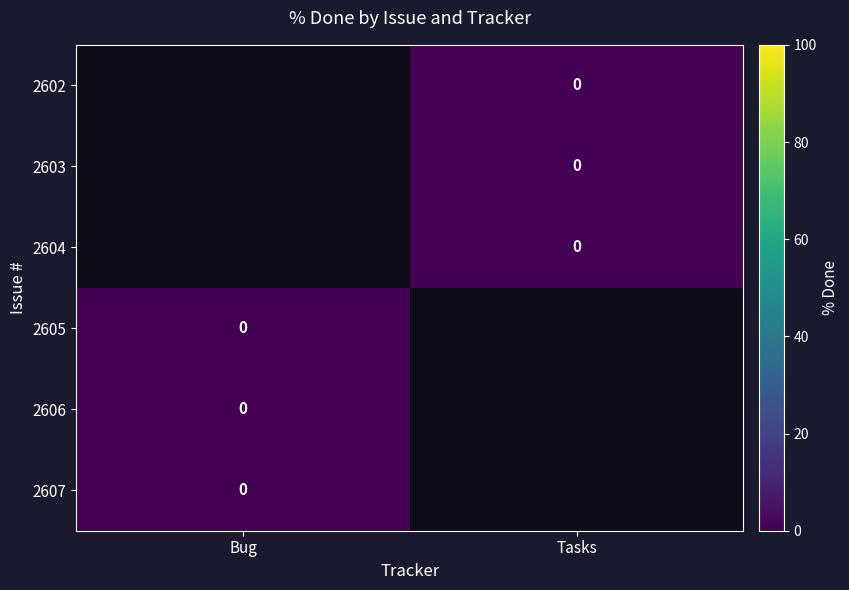

Count the number of data series in this chart.

6